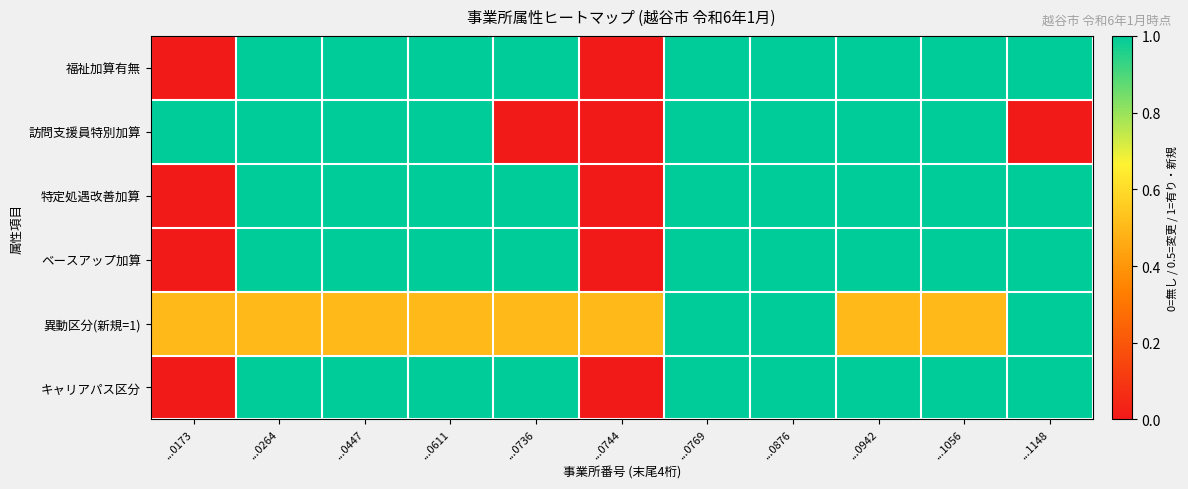

List the series in order of their peak value, highest first.

福祉加算有無, 訪問支援員特別加算, 特定処遇改善加算, ベースアップ加算, 異動区分(新規=1), キャリアパス区分